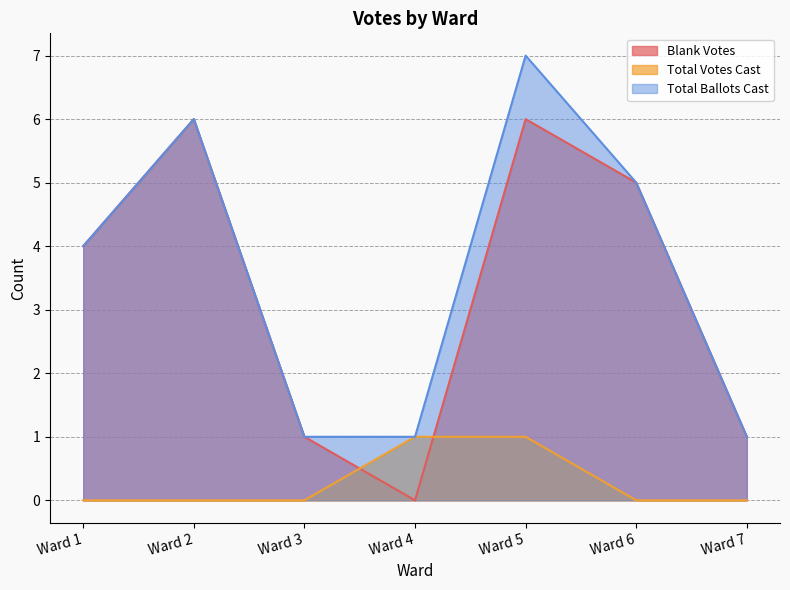

What is the value of the Blank Votes point at the 2nd from the left?

6